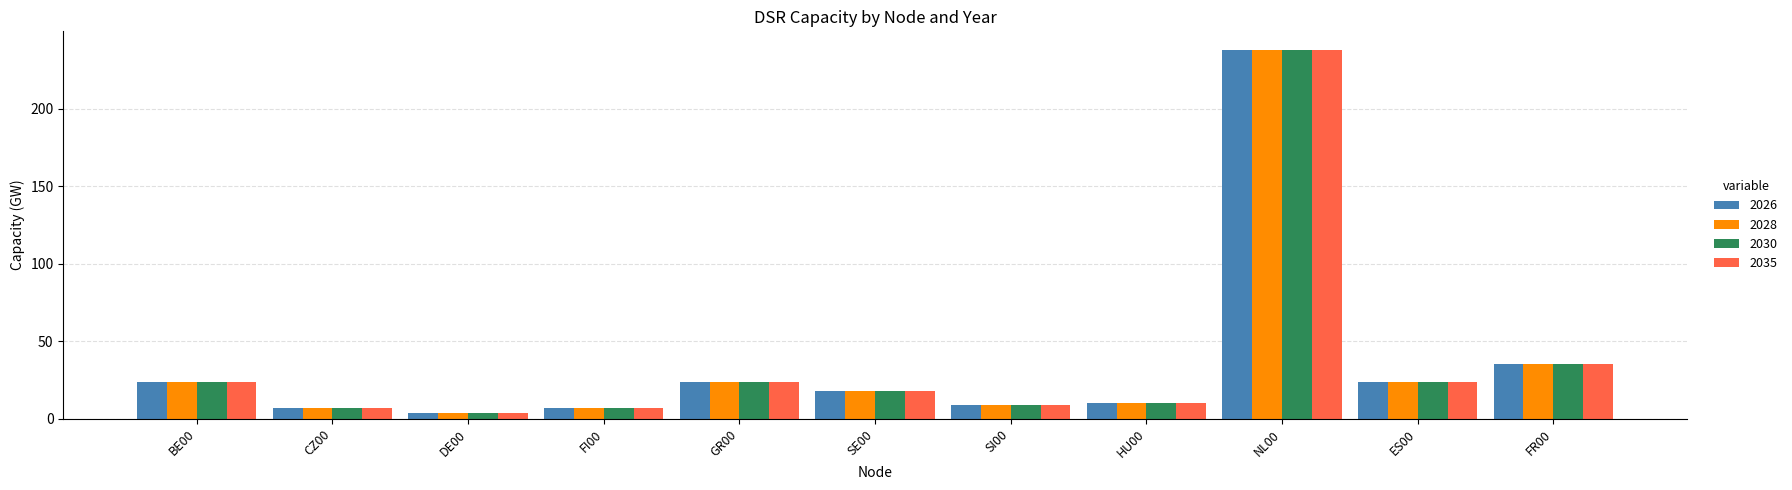

What is the label of the 4th bar from the left?

FI00